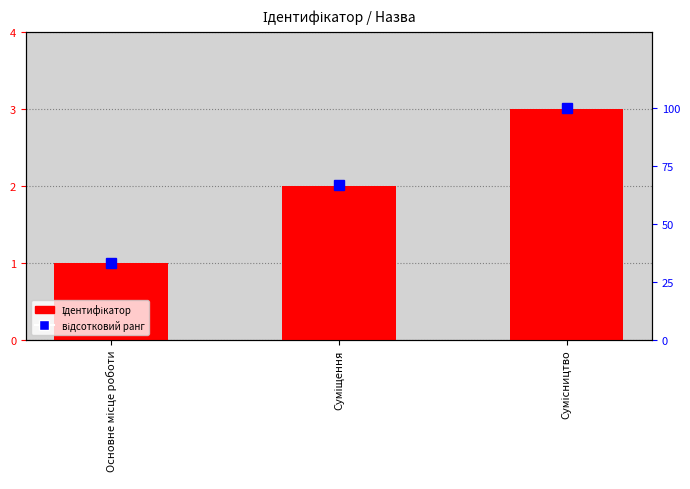

What is the difference between the maximum and minimum values in the відсотковий ранг series?

67